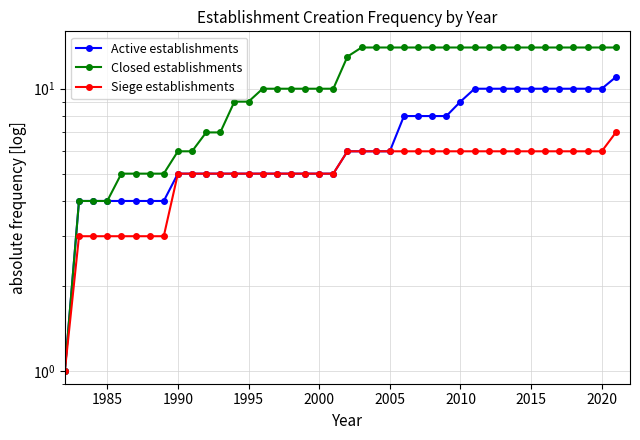

Rank the series by their average value, from highest to lowest.

Closed establishments, Active establishments, Siege establishments